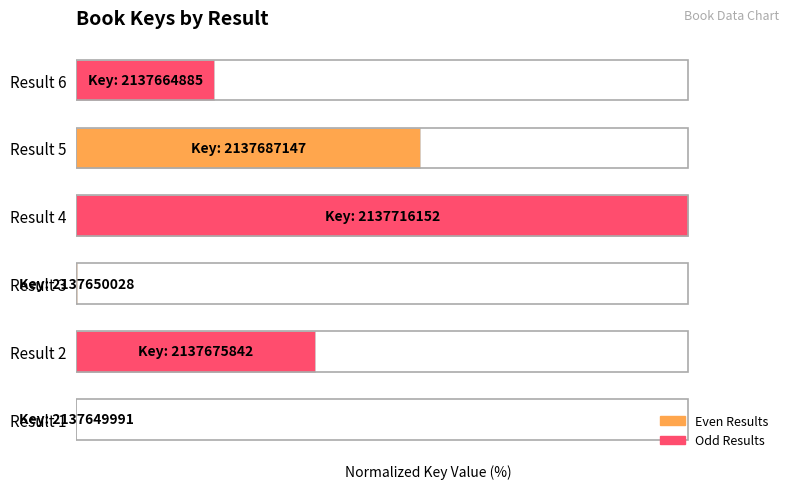

Which label corresponds to the largest value in the chart?

Result 4